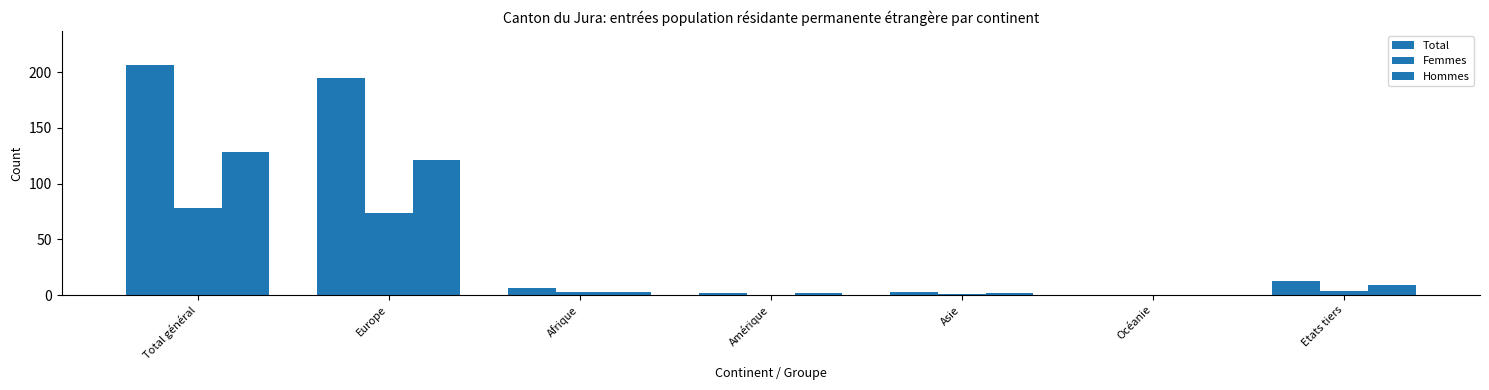

How many series are shown in this chart?

3